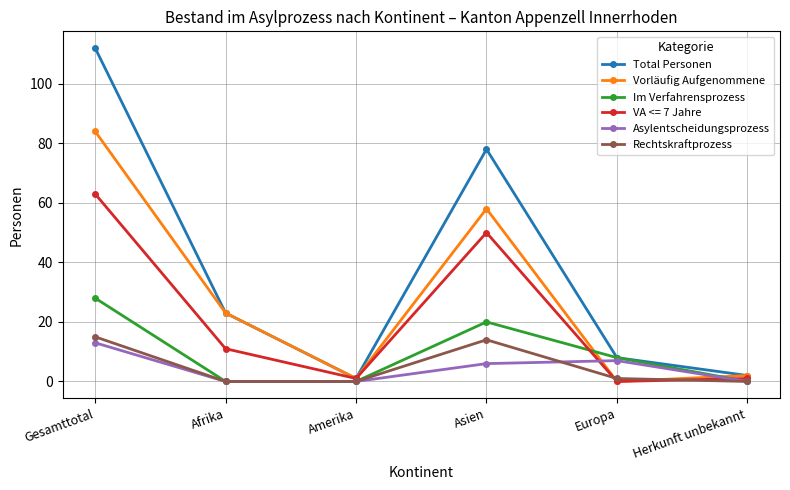

What are all the series names shown in the legend?

Total Personen, Vorläufig Aufgenommene, Im Verfahrensprozess, VA <= 7 Jahre, Asylentscheidungsprozess, Rechtskraftprozess